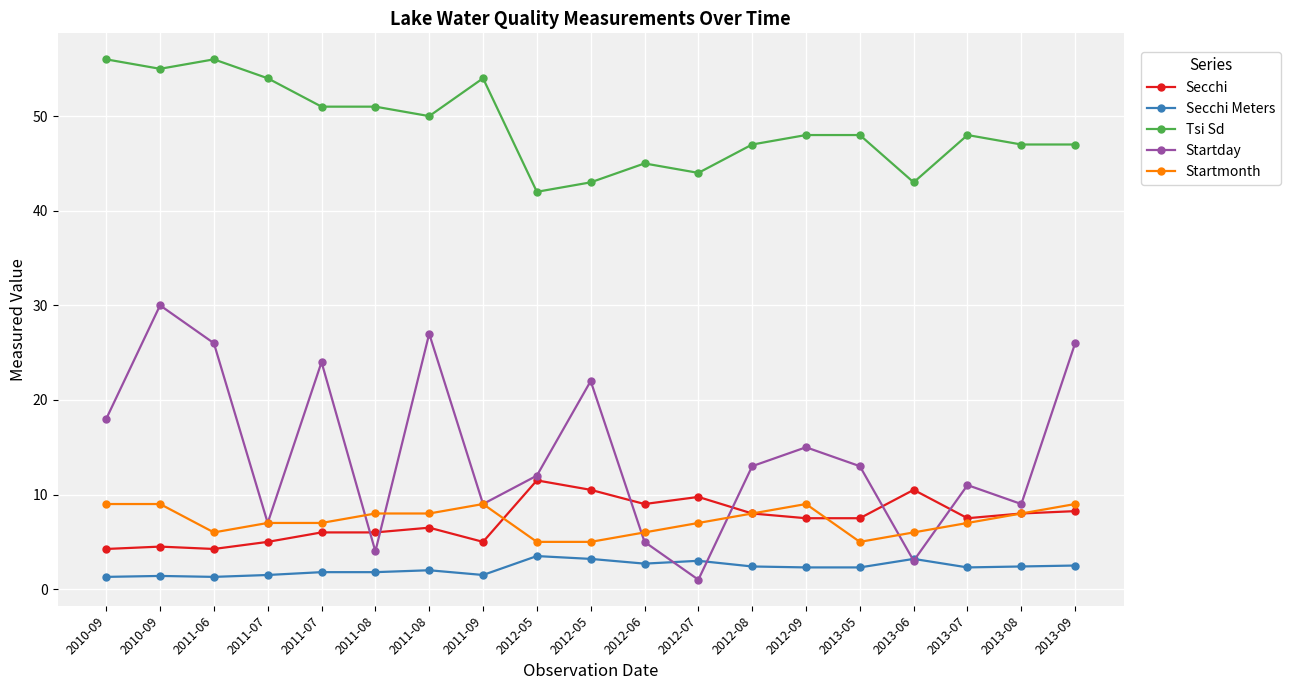

What are all the series names shown in the legend?

Secchi, Secchi Meters, Tsi Sd, Startday, Startmonth